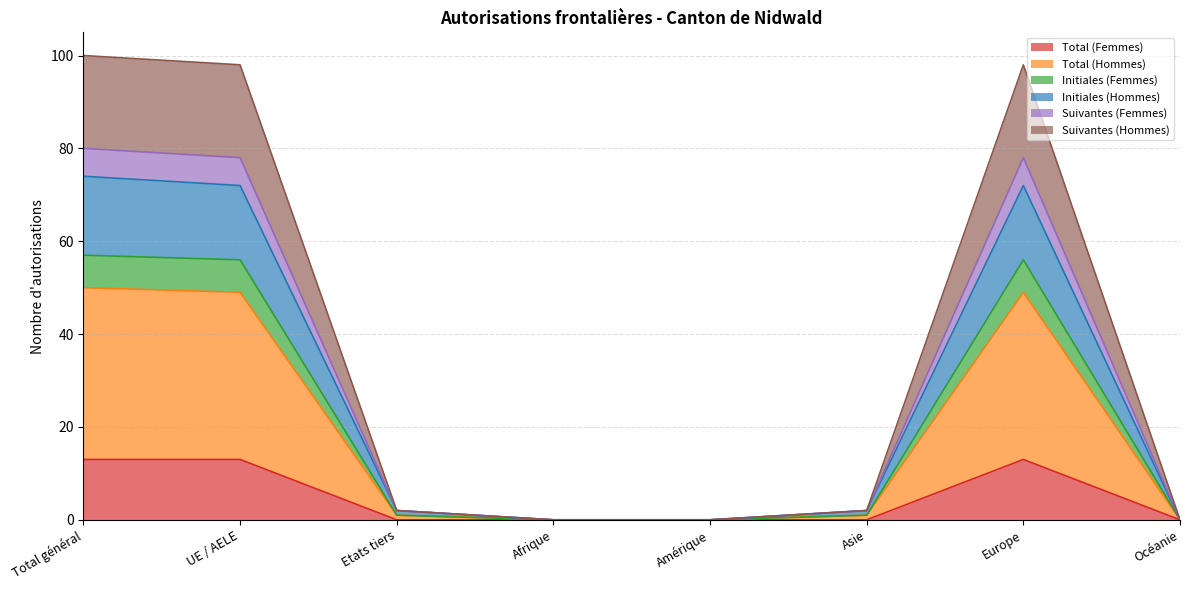

What are all the series names shown in the legend?

Total (Femmes), Total (Hommes), Initiales (Femmes), Initiales (Hommes), Suivantes (Femmes), Suivantes (Hommes)